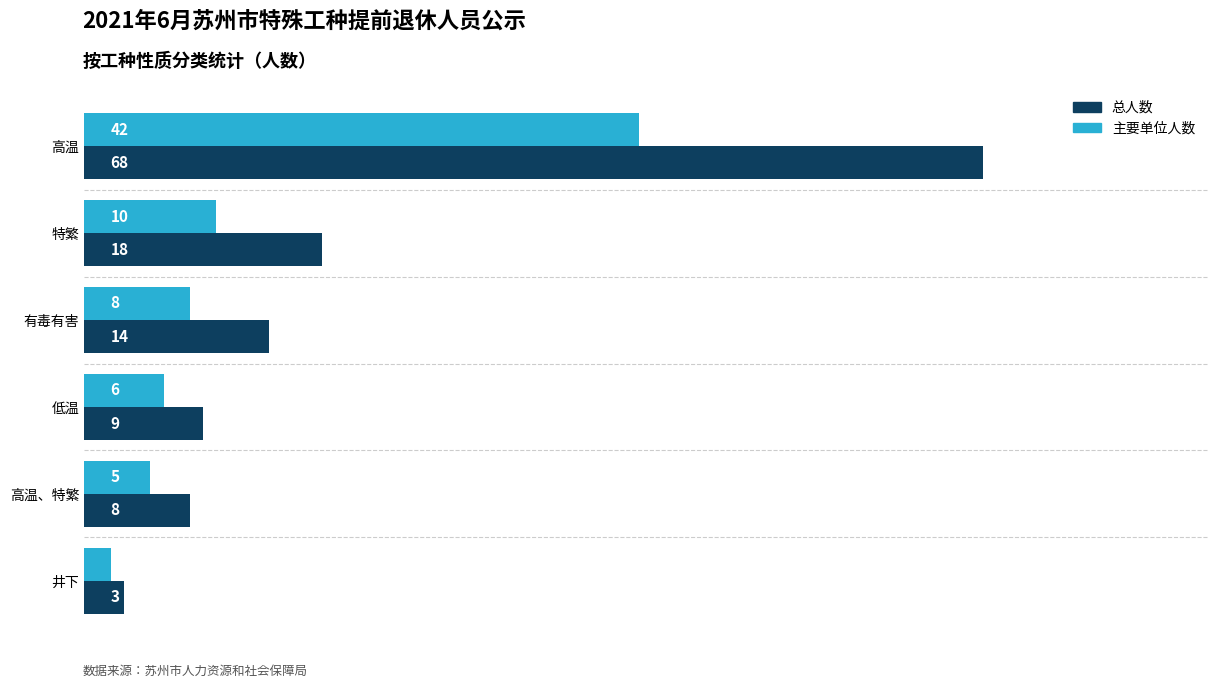

Which series has the largest total across all categories?

总人数